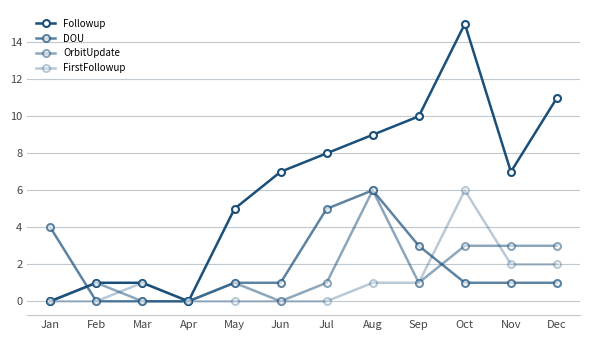

At which category does OrbitUpdate reach its first local valley?

Jun